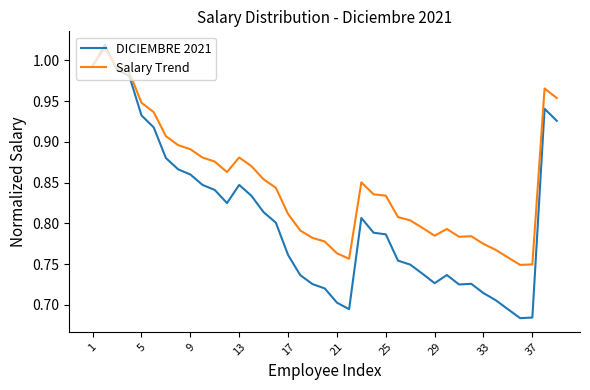

Which series has the largest total across all categories?

Salary Trend